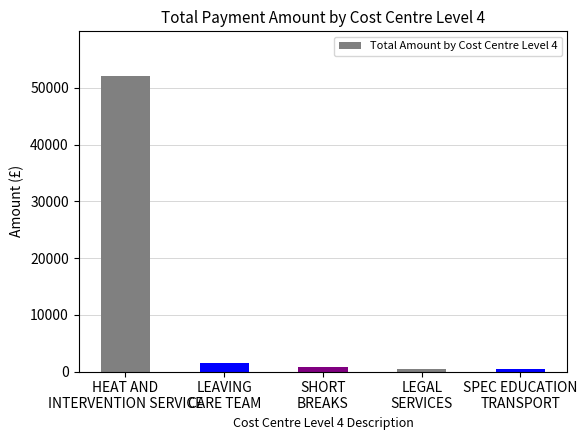

How many bars are there in total?

5